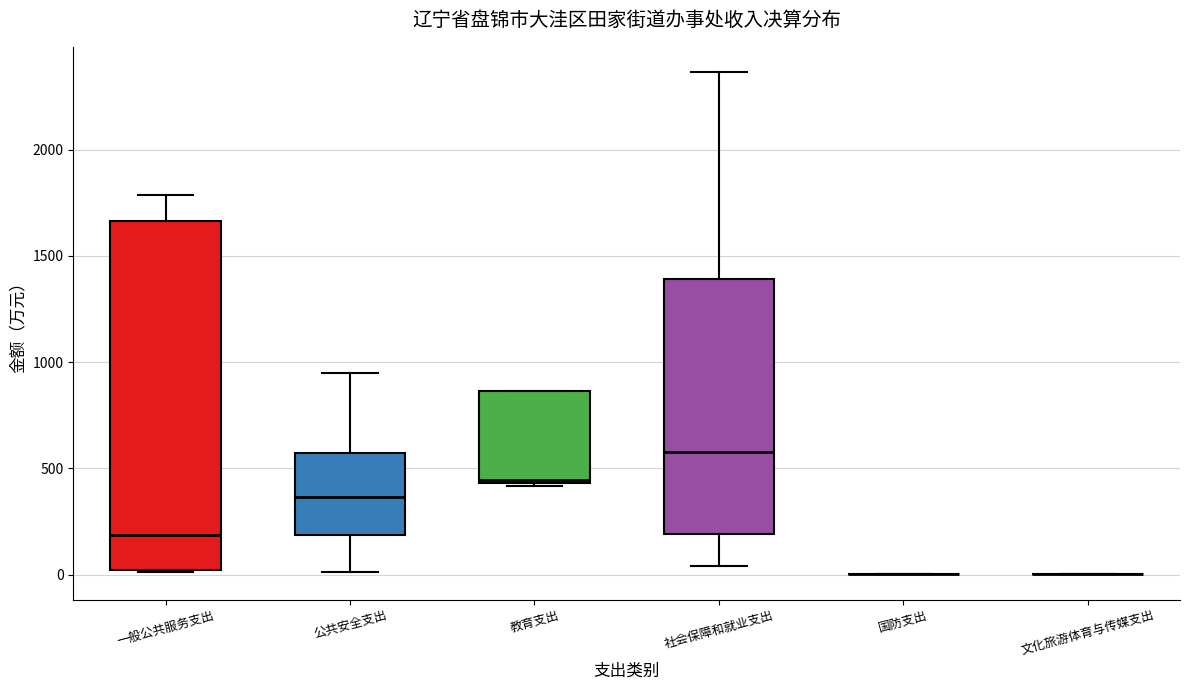

Where is the lower edge of the box for 社会保障和就业支出 on the y-axis? The values are not printed on the chart, so give them approximately, as read against the axis.

200